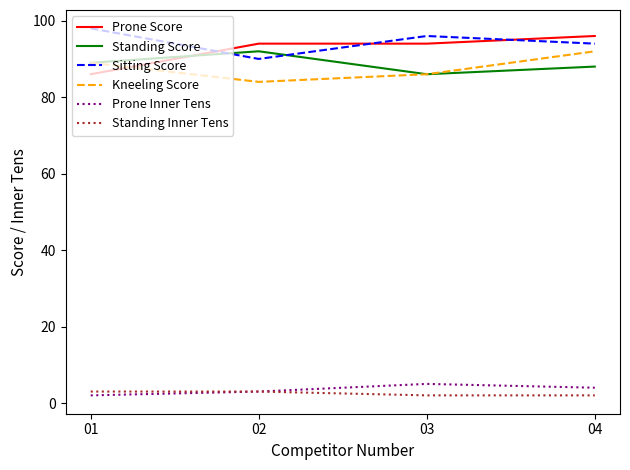

True or false: Kneeling Score and Prone Inner Tens cross at least once.

False